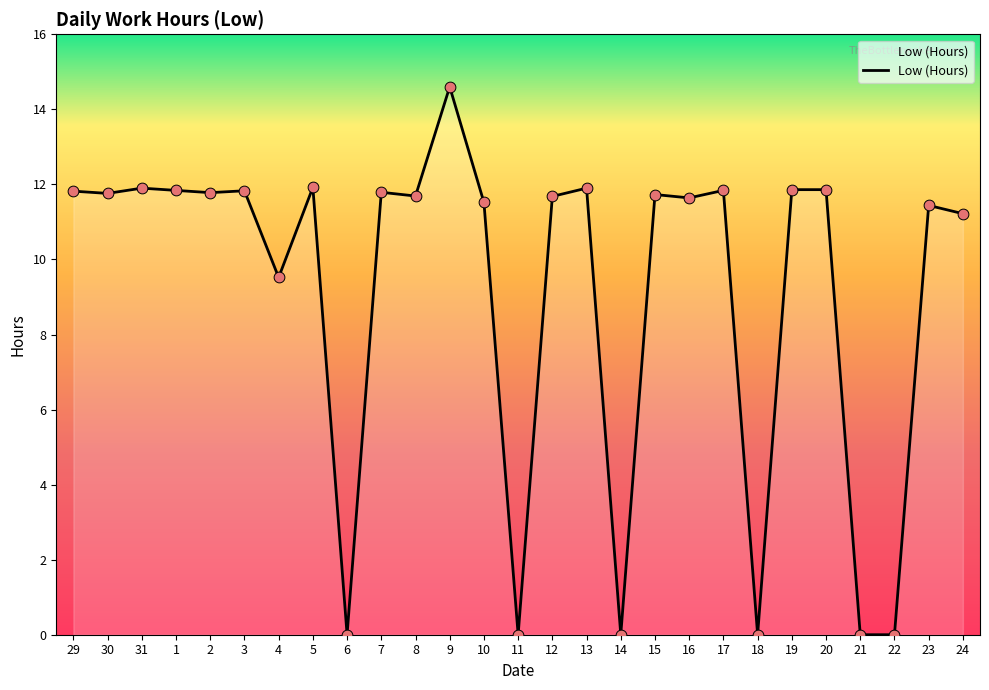

What is the ratio of the value at 3 to the value at 23?

1.0